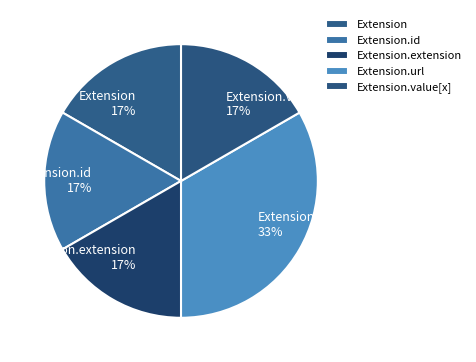

Is there a majority slice in this chart?

No